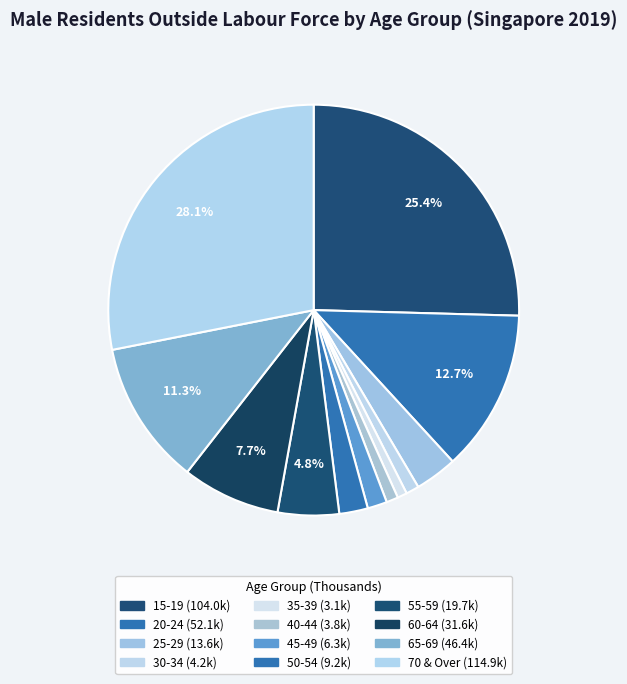

To the nearest percent, what is the average slice percentage?

8%